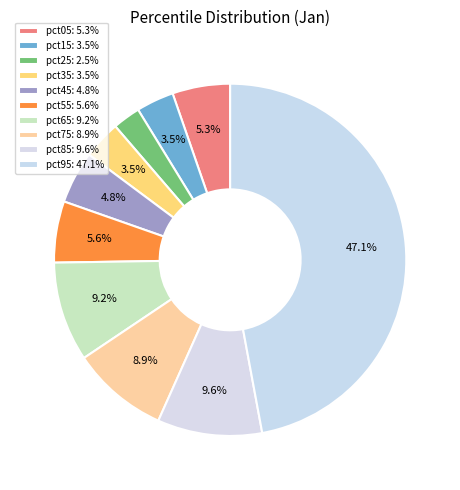

What is the total percentage of pct95 and pct25?

49.6%